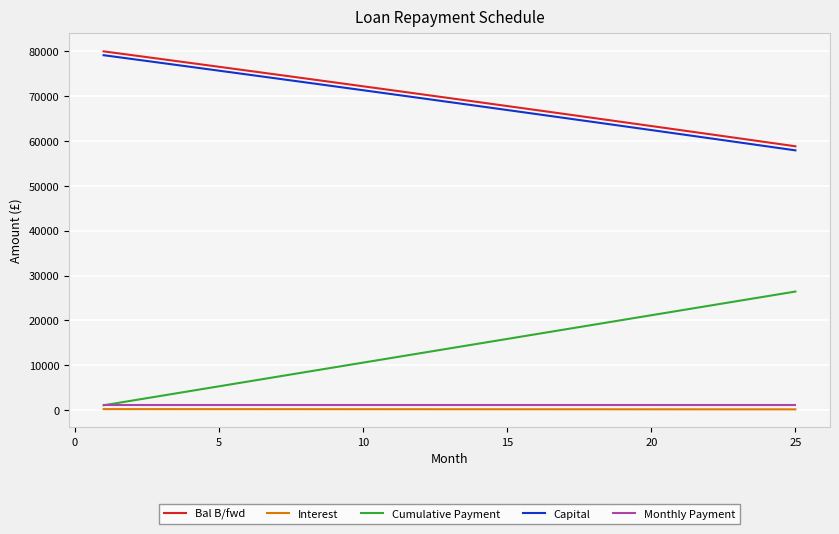

What is the lowest value of the Capital series?

57918.1